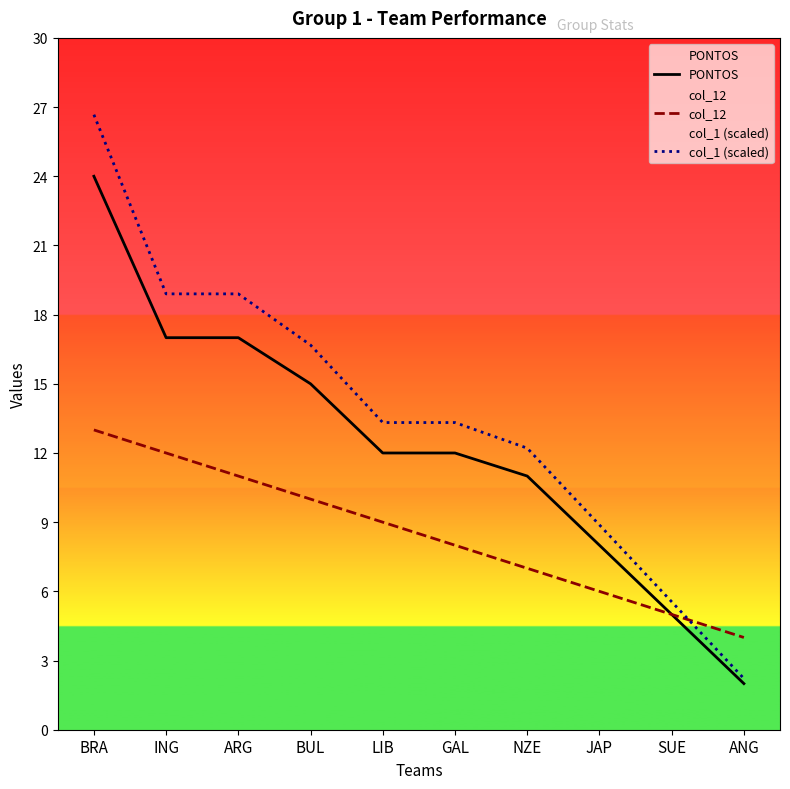

Which series changed the most between NZE and SUE?

col_1 (scaled)